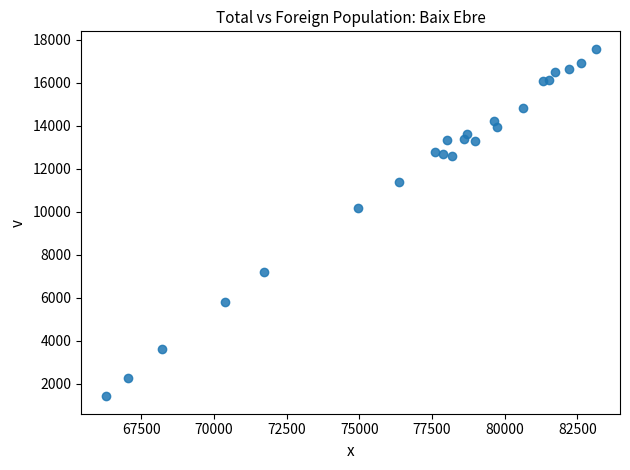

What Y value in the scatter plot is closest to 9500?

10165